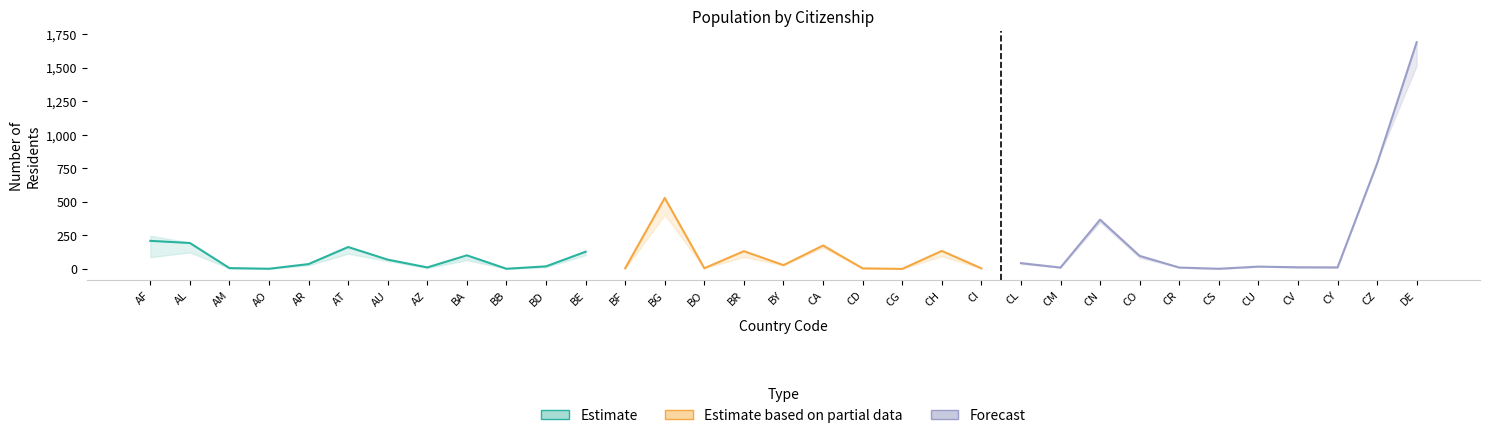

Reading right to left, list all the values displayed in this chart.

01.des.18: DE=1289	CZ=699	CY=7	CV=17	CU=17	CS=1	CR=13	CO=54	CN=314	CM=4	CL=22	CI=4	CH=95	CG=0	CD=2	CA=159	BY=27	BR=89	BO=5	BG=403	BF=1	BE=103	BD=12	BB=1	BA=65	AZ=6	AU=59	AT=113	AR=27	AO=1	AM=4	AL=123	AF=87
01.des.19: DE=1393	CZ=816	CY=6	CV=12	CU=18	CS=1	CR=11	CO=65	CN=332	CM=10	CL=31	CI=5	CH=114	CG=1	CD=2	CA=151	BY=30	BR=102	BO=5	BG=502	BF=4	BE=114	BD=26	BB=1	BA=75	AZ=10	AU=58	AT=128	AR=26	AO=2	AM=3	AL=146	AF=134
01.des.20: DE=1515	CZ=804	CY=10	CV=11	CU=17	CS=1	CR=11	CO=83	CN=349	CM=11	CL=37	CI=3	CH=115	CG=1	CD=1	CA=151	BY=32	BR=111	BO=5	BG=513	BF=5	BE=125	BD=14	BB=1	BA=84	AZ=11	AU=59	AT=125	AR=32	AO=2	AM=5	AL=168	AF=173
01.des.21: DE=1683	CZ=772	CY=11	CV=12	CU=17	CS=1	CR=10	CO=94	CN=367	CM=11	CL=43	CI=4	CH=134	CG=0	CD=4	CA=174	BY=28	BR=132	BO=5	BG=529	BF=5	BE=128	BD=19	BB=1	BA=101	AZ=11	AU=69	AT=163	AR=36	AO=1	AM=6	AL=193	AF=209
01.mar.22: DE=1689	CZ=785	CY=11	CV=12	CU=17	CS=1	CR=10	CO=97	CN=367	CM=10	CL=43	CI=4	CH=136	CG=0	CD=4	CA=182	BY=27	BR=135	BO=5	BG=516	BF=5	BE=131	BD=19	BB=1	BA=88	AZ=11	AU=68	AT=161	AR=38	AO=1	AM=6	AL=196	AF=247